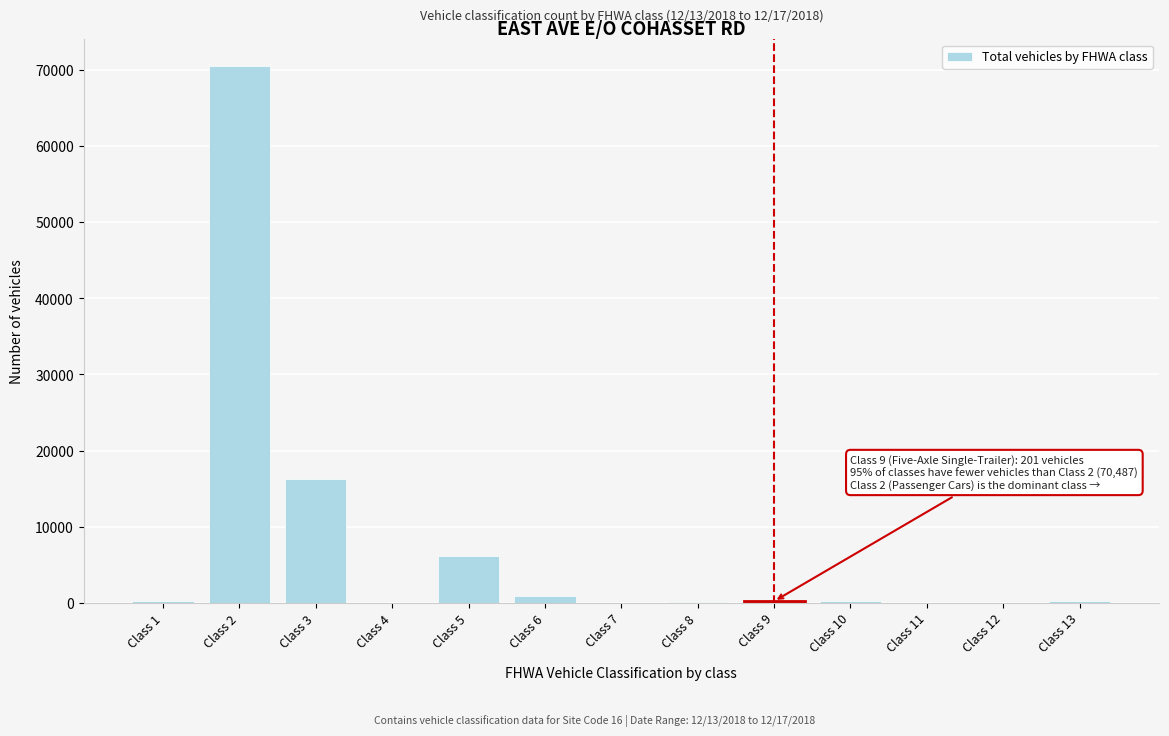

Which label corresponds to the largest value in the chart?

Class 2